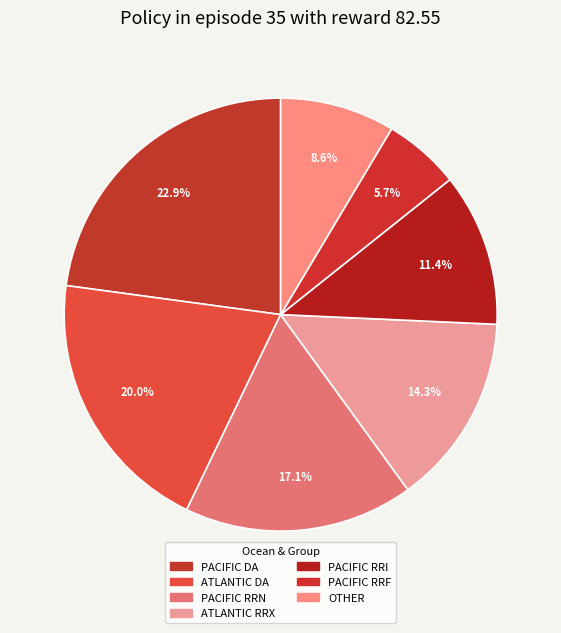

What percentage is NOT represented by PACIFIC RRN?

82.9%